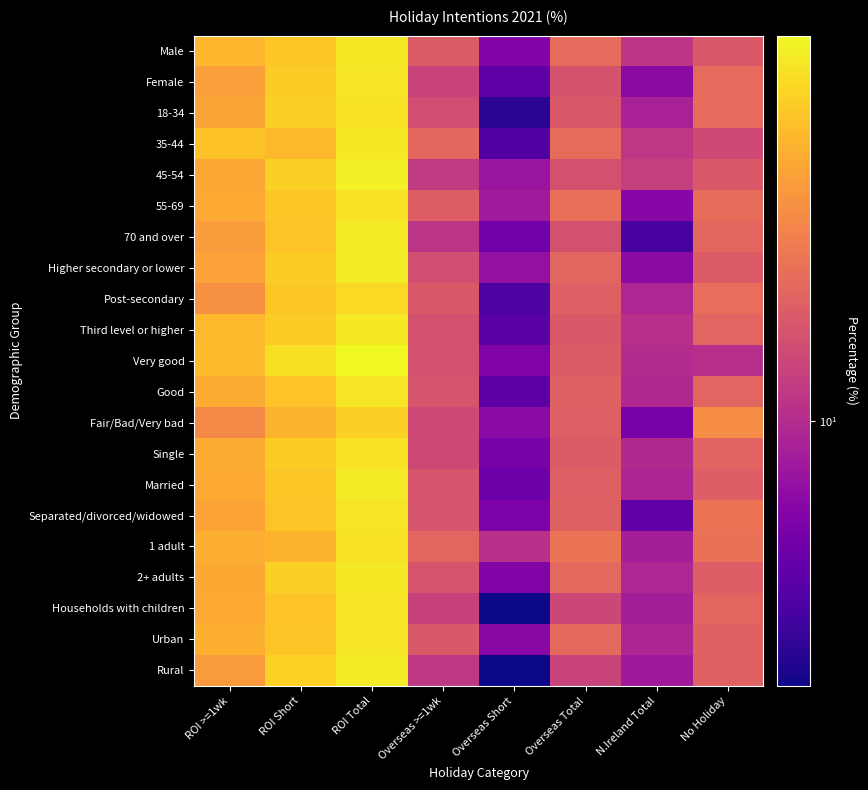

At N.Ireland Total, list the series in order from smallest to largest.

70 and over, Separated/divorced/widowed, Fair/Bad/Very bad, 55-69, Female, Higher secondary or lower, Rural, Households with children, 1 adult, 18-34, Married, Urban, Post-secondary, 2+ adults, Good, Single, Very good, Third level or higher, Male, 35-44, 45-54